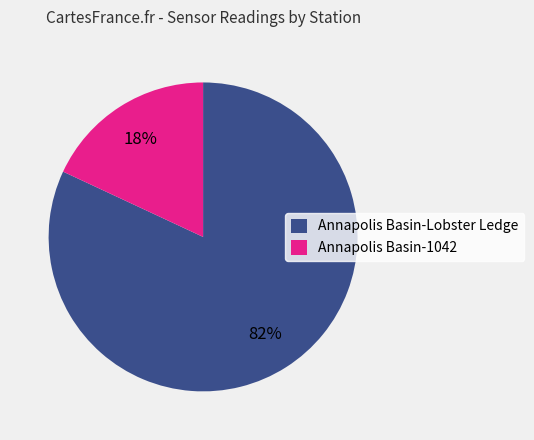

Which has a higher value, Annapolis Basin-1042 or Annapolis Basin-Lobster Ledge?

Annapolis Basin-Lobster Ledge